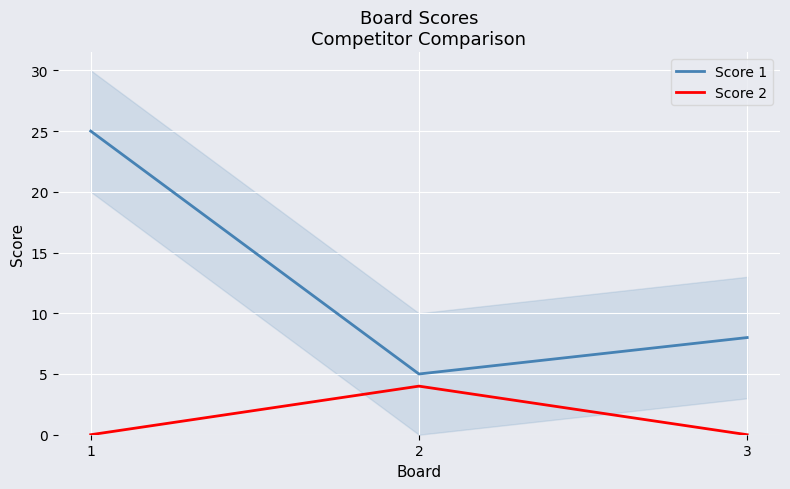

At how many categories does at least one series exceed 21?

1